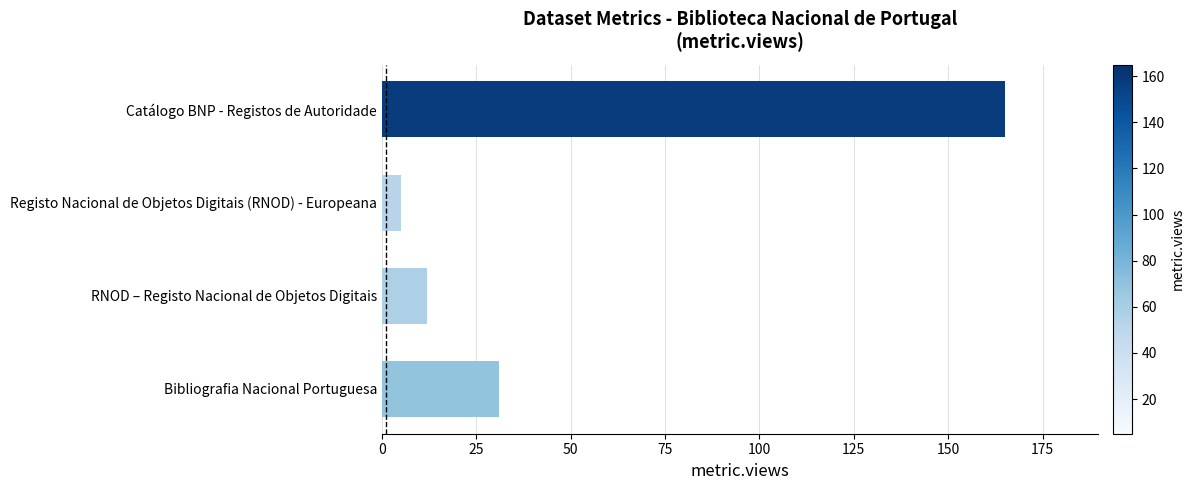

What is the difference between the second highest and second lowest values?

19